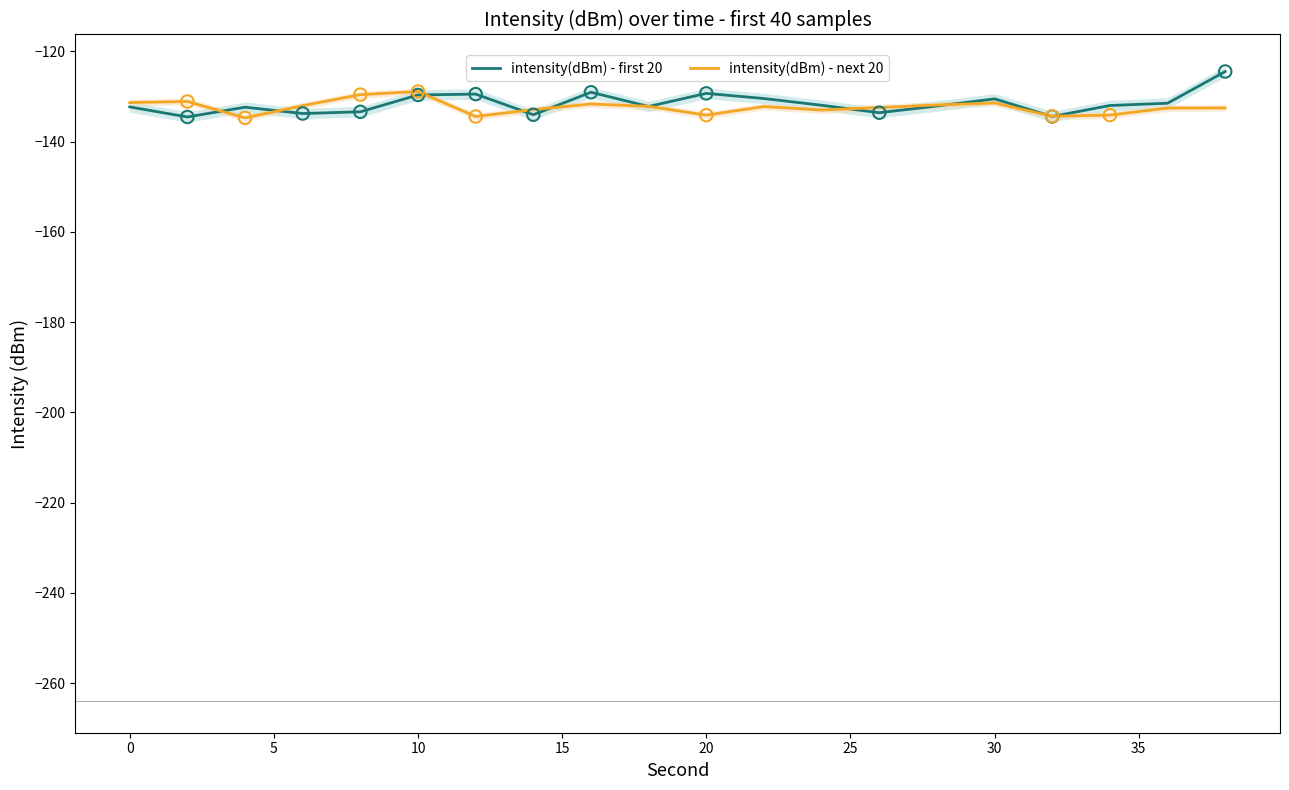

What is the minimum value for intensity(dBm) - first 20?

-134.5